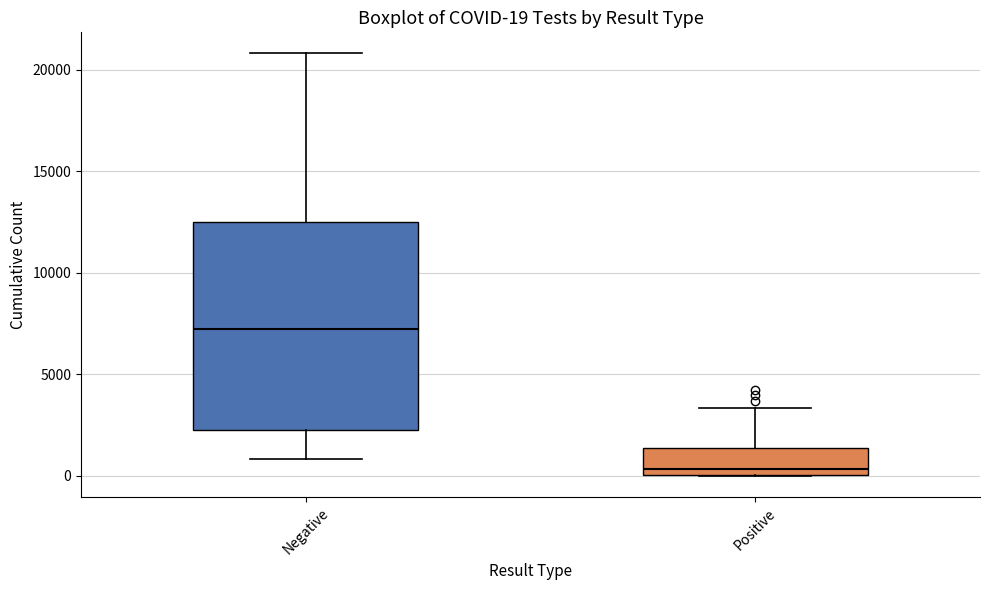

Which box's median line is the highest?

Negative